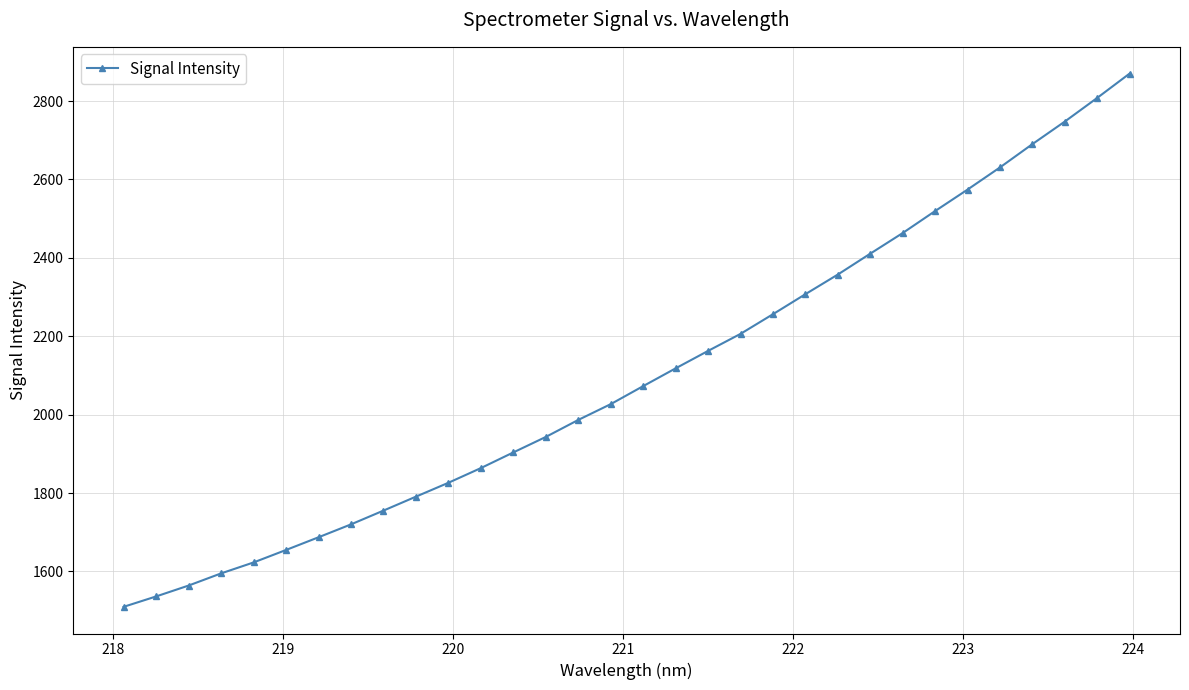

What is the average value?

2099.4